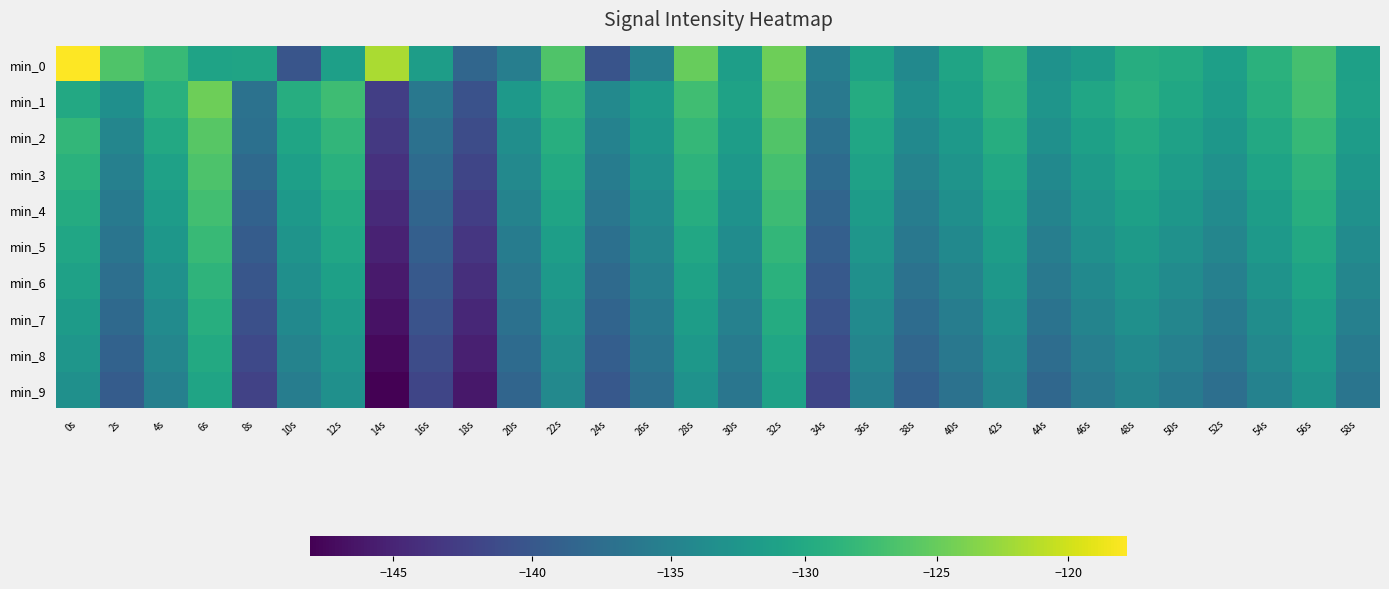

What is the smallest value displayed?

-148.0